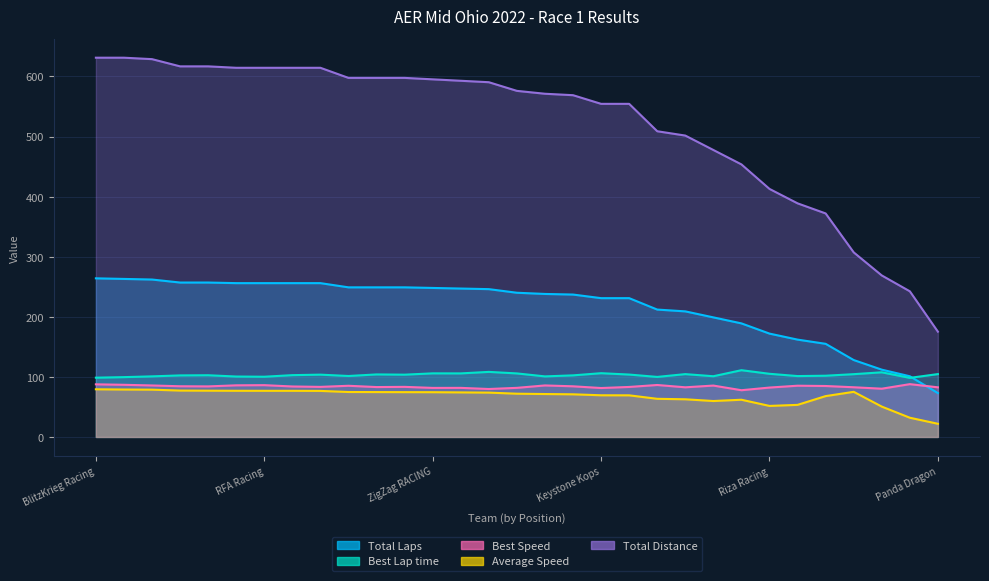

Rank the categories by Best Speed value from highest to lowest.

Venomous Racing, BlitzKrieg Racing, Busy Guys Racing, Don't Panic 801, RFA Racing, HC Autosport, Team Kaden Racing, Unruly Autosport, Krabby Kraut, Nichols Racing, RaceTeq, 944Banger, BW MOTORSPORTS, Weee Racing, Eyes Up Motorsports, Victory Layne Motorsports, HART, Don't Panic, DriveTeq, Wee Bee Racing, Prestige Worldwide, .Autoworx 737, Panda Dragon, Riza Racing, Matt Connolly Motorsports, .Autoworx Motorsports, ZigZag RACING, Keystone Kops, Rooster Racing, NoRags Racing, Project Merkur